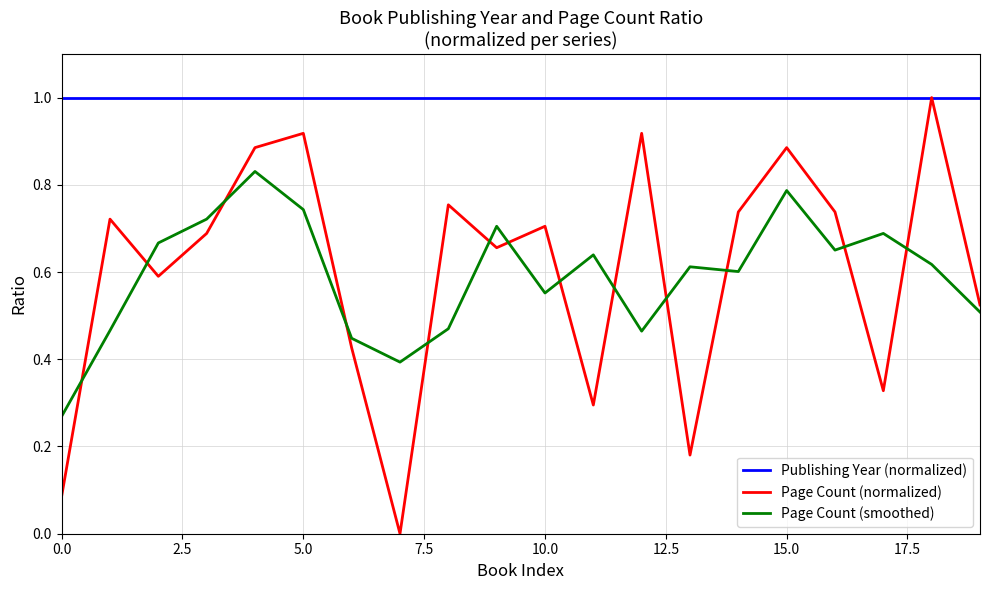

What is the greatest value displayed?

1.0